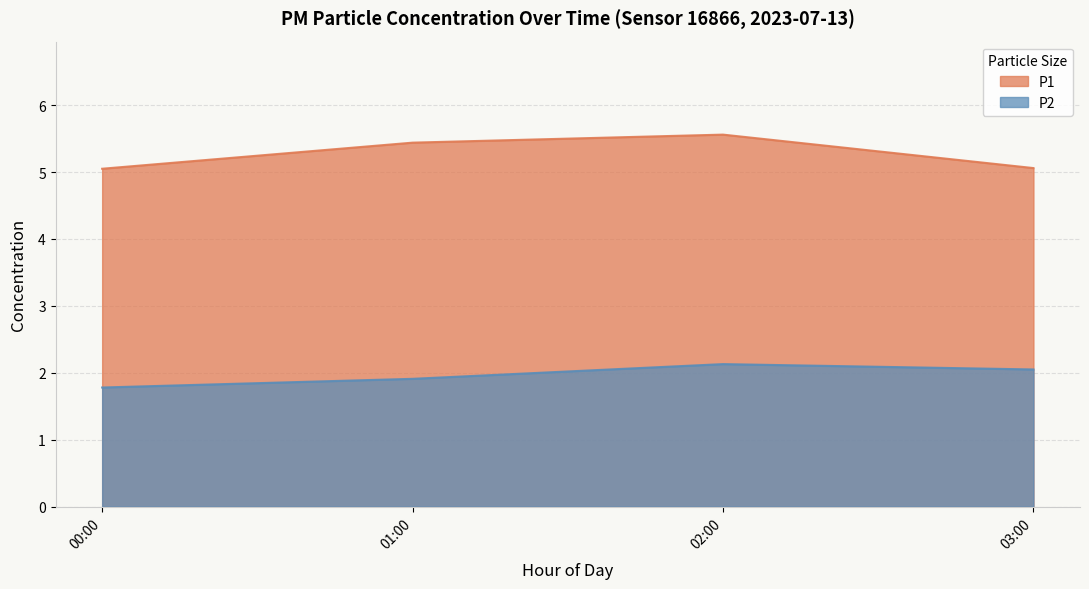

What is the difference between the maximum and second lowest values in the P2 series?

0.2